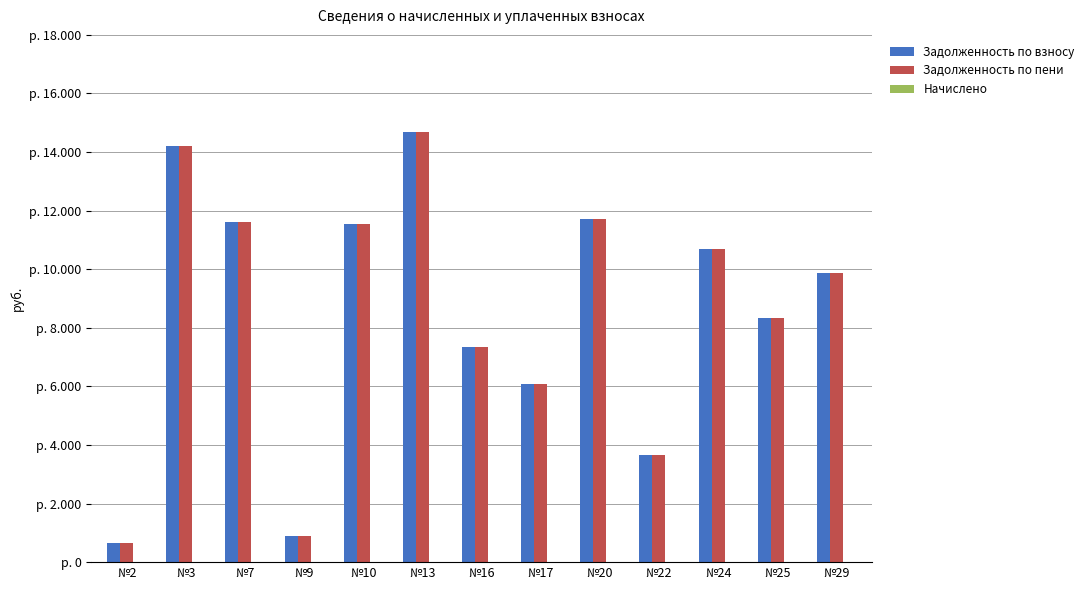

Does the chart contain stacked bars?

No